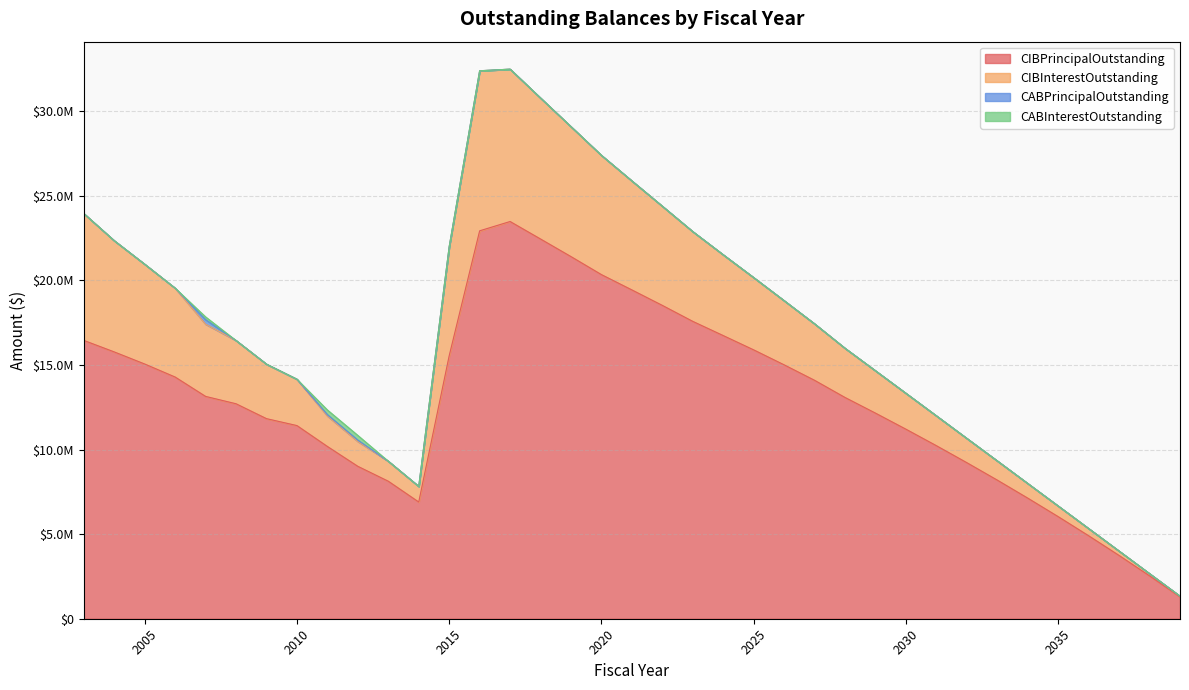

Is it true that CABPrincipalOutstanding equals 0.0 at 2023?

True